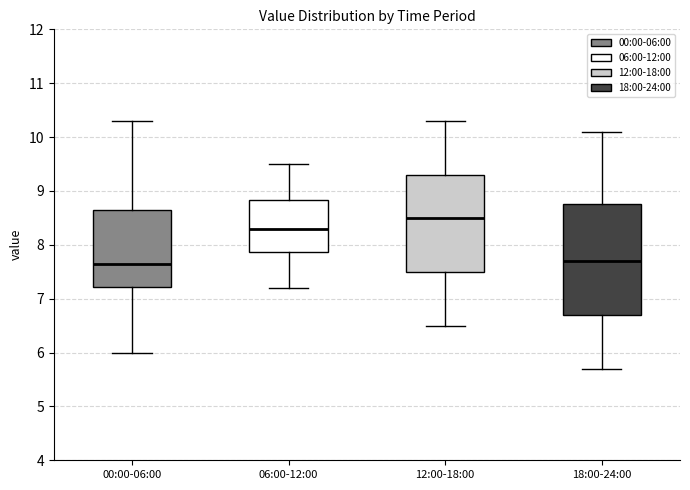

Reading left to right, transcribe this box plot: for each box, give where its median line is, the range the box spans, and where its two whiskers end, as read against the y-axis. The values are not printed on the chart, so give them approximately, as read against the axis.

00:00-06:00: median 7.6, box 7.2 to 8.6, whiskers 6.0 to 10.3
06:00-12:00: median 8.3, box 7.9 to 8.8, whiskers 7.2 to 9.5
12:00-18:00: median 8.5, box 7.5 to 9.3, whiskers 6.5 to 10.3
18:00-24:00: median 7.7, box 6.7 to 8.8, whiskers 5.7 to 10.1